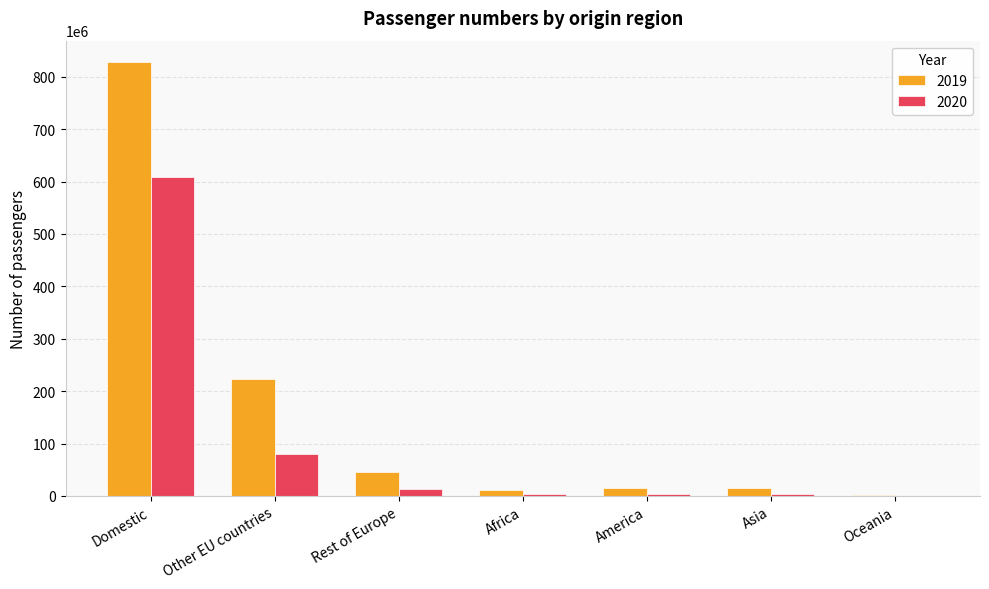

What is the difference between the 2019 values at Domestic and Oceania?

825924259